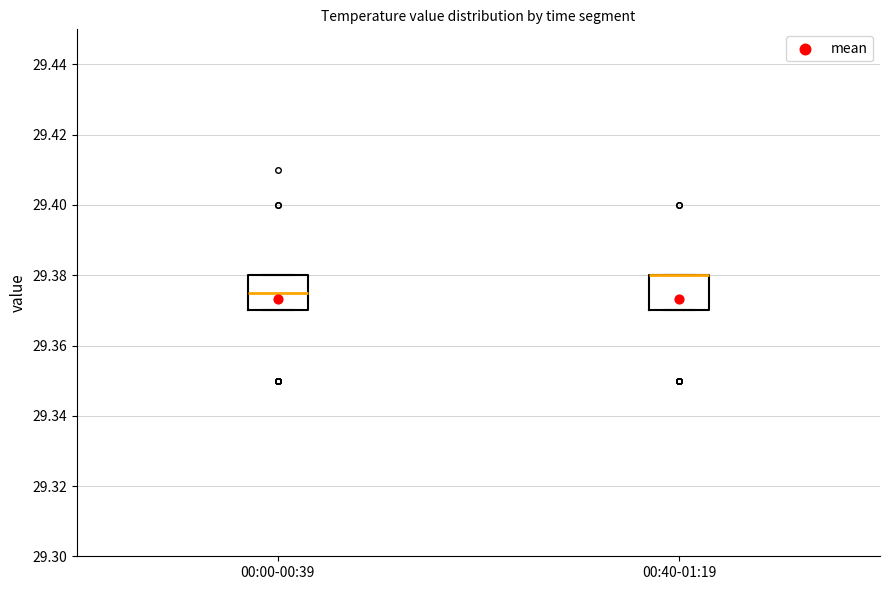

Where does the median line of the box for 00:00-00:39 sit on the y-axis? The values are not printed on the chart, so give them approximately, as read against the axis.

29.376